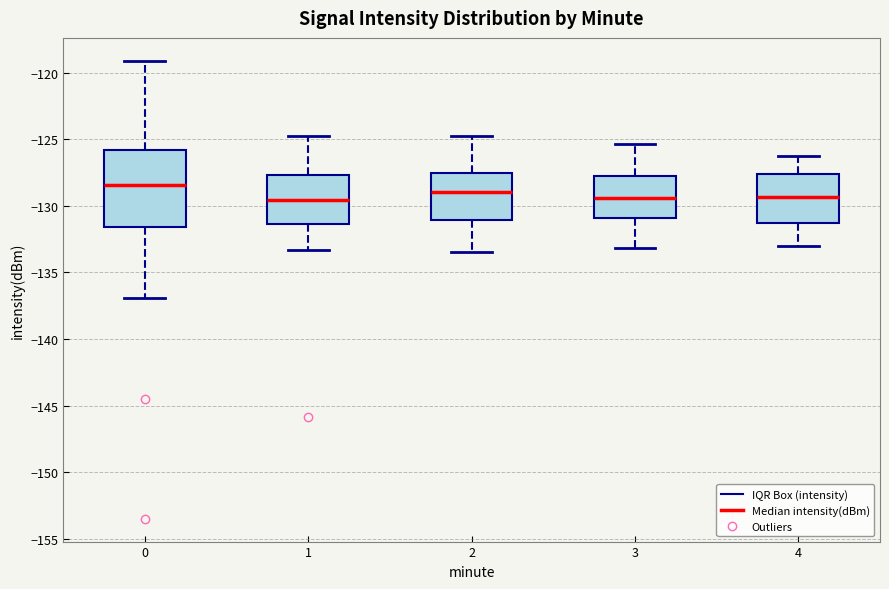

Reading left to right, read every box against the y-axis: the position of its median line, the range the box covers, and the ends of its whiskers. The values are not printed on the chart, so give them approximately, as read against the axis.

0: median -128.5, box -131.5 to -126.0, whiskers -137.0 to -119.0
1: median -129.5, box -131.5 to -127.5, whiskers -133.5 to -125.0
2: median -129.0, box -131.0 to -127.5, whiskers -133.5 to -125.0
3: median -129.5, box -131.0 to -127.5, whiskers -133.0 to -125.5
4: median -129.5, box -131.5 to -127.5, whiskers -133.0 to -126.5